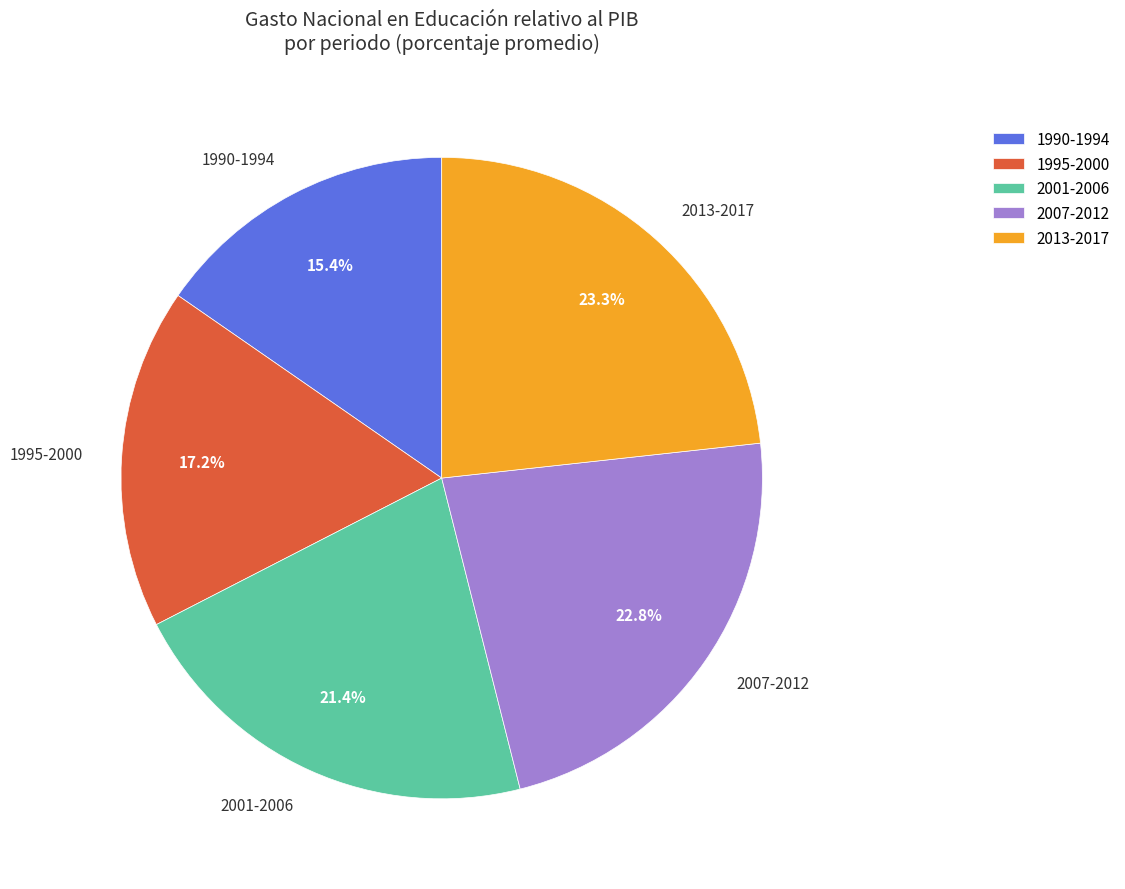

What is the ratio of the value at 2007-2012 to the value at 2013-2017?

1.0